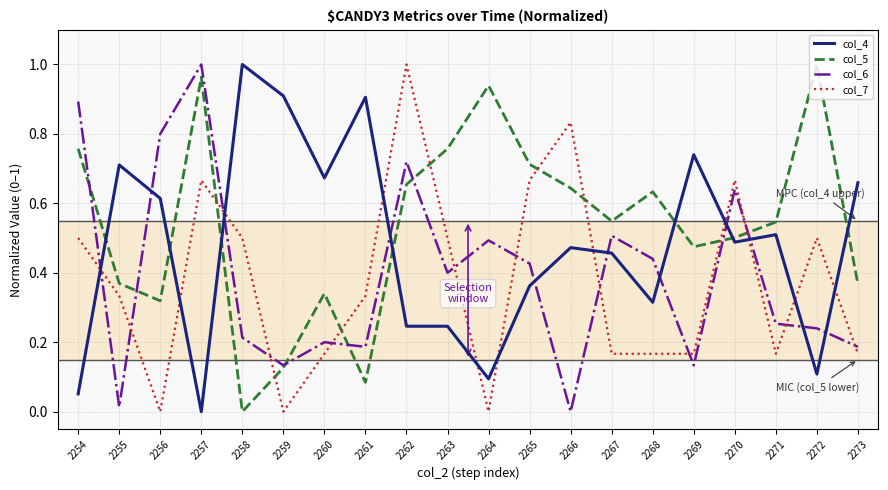

Is the value of col_5 at 2256 greater than the value of col_4 at 2267?

No